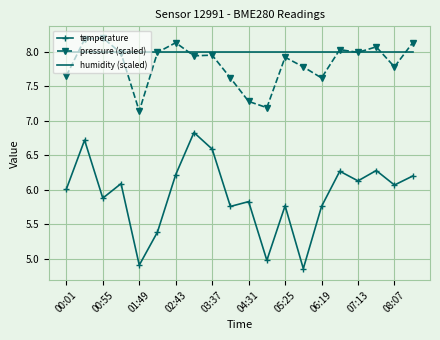

Which series has the largest range (max minus min)?

temperature